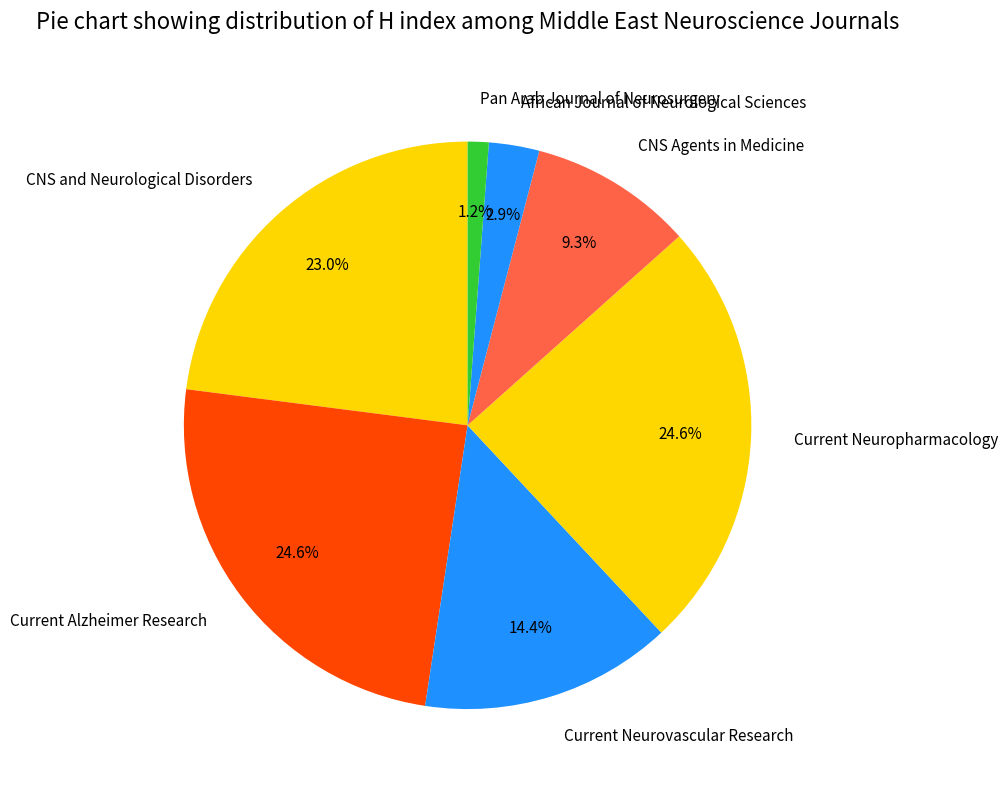

How many slices are in this pie chart?

7